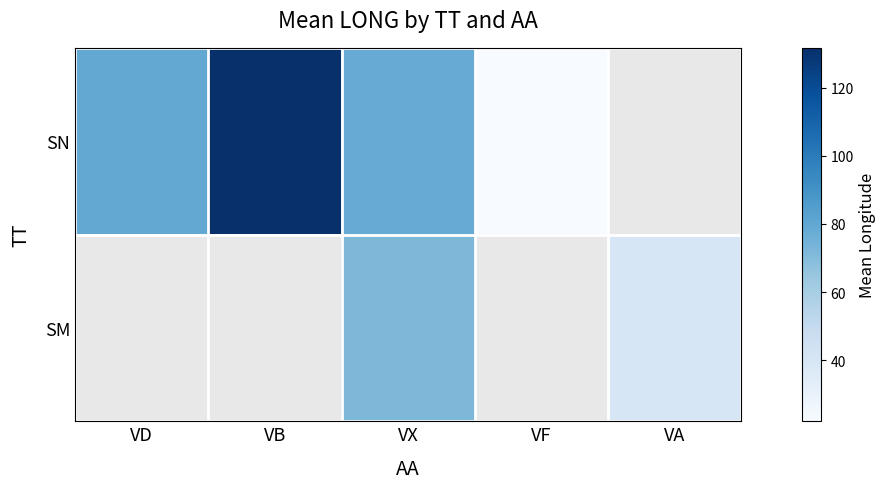

What is the difference between the maximum and minimum values in the SN series?

109.7